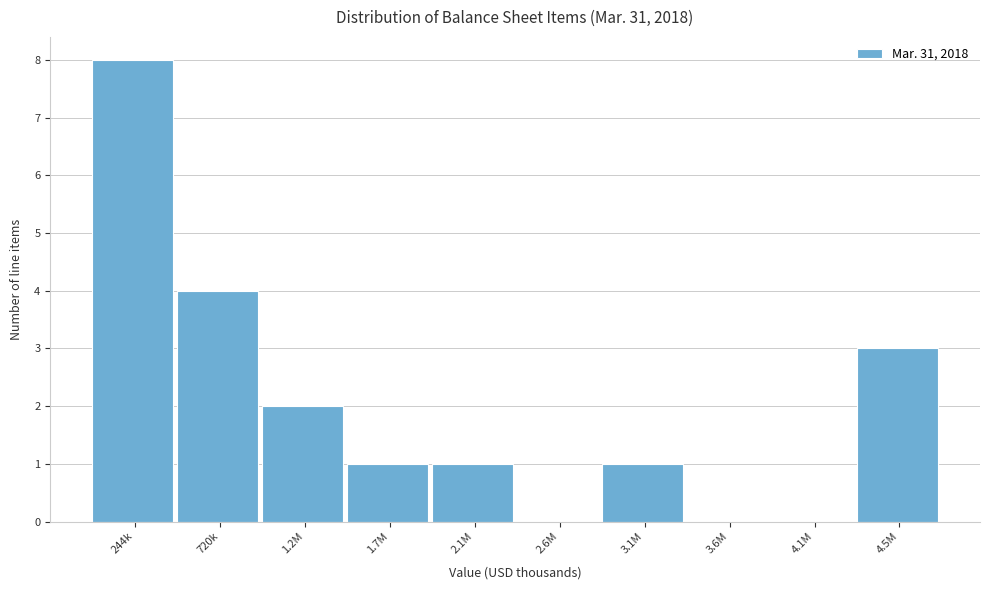

Reading left to right, what are all the values shown in this chart?

244k=8	720k=4	1.2M=2	1.7M=1	2.1M=1	2.6M=0	3.1M=1	3.6M=0	4.1M=0	4.5M=3